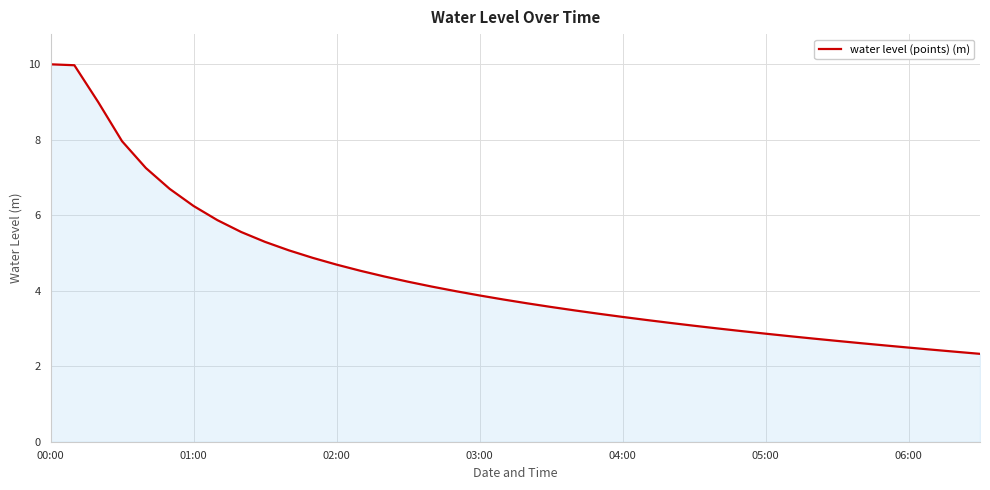

What is the greatest value displayed?

10.0